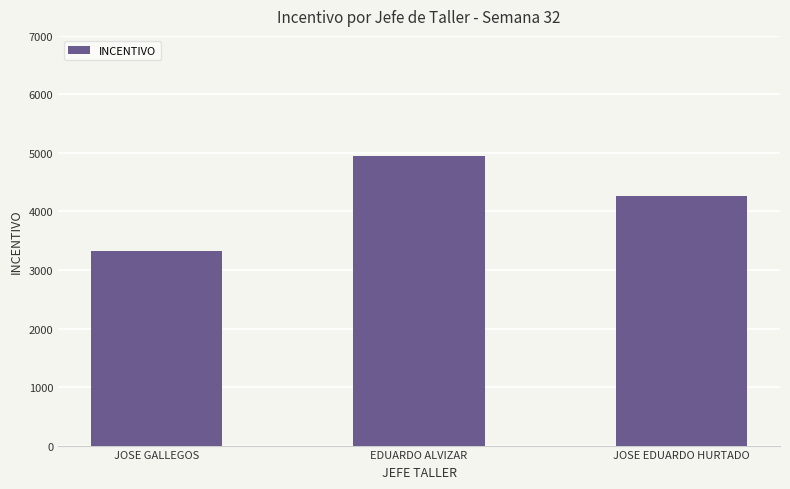

List the labels in order of value, smallest first.

JOSE GALLEGOS, JOSE EDUARDO HURTADO, EDUARDO ALVIZAR